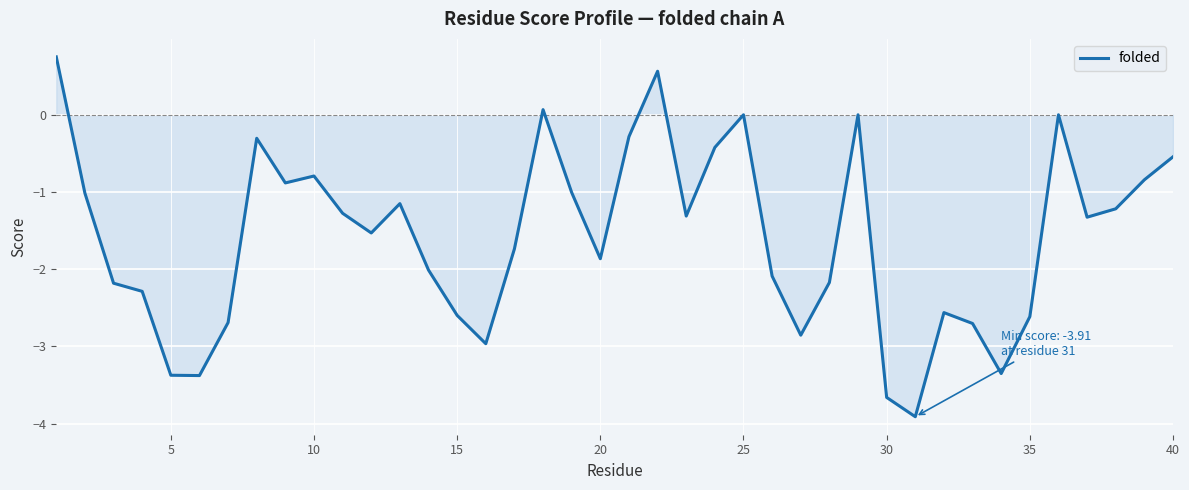

How many lines are shown in the chart?

1